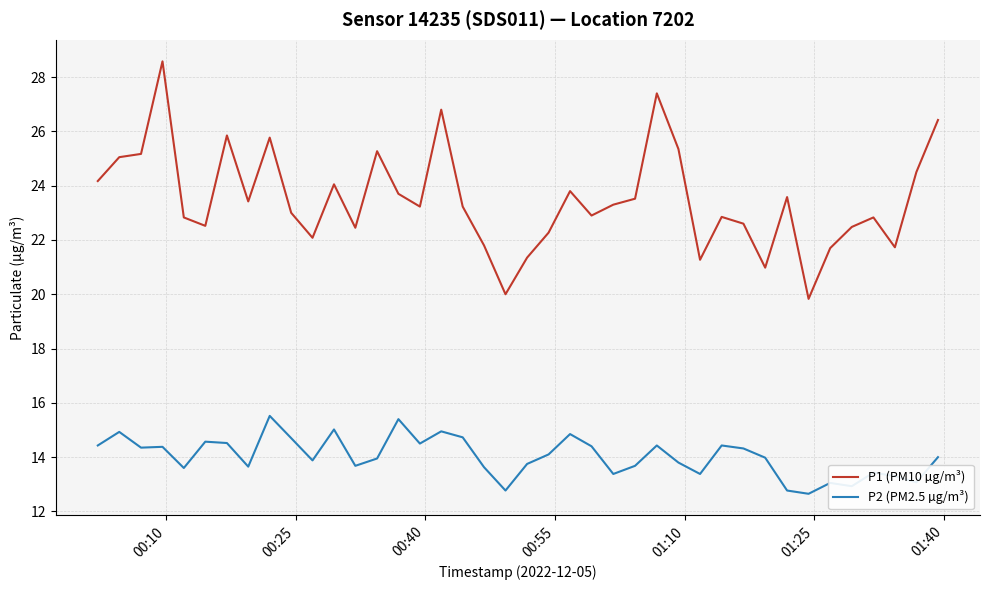

Does the chart have visible grid lines?

Yes